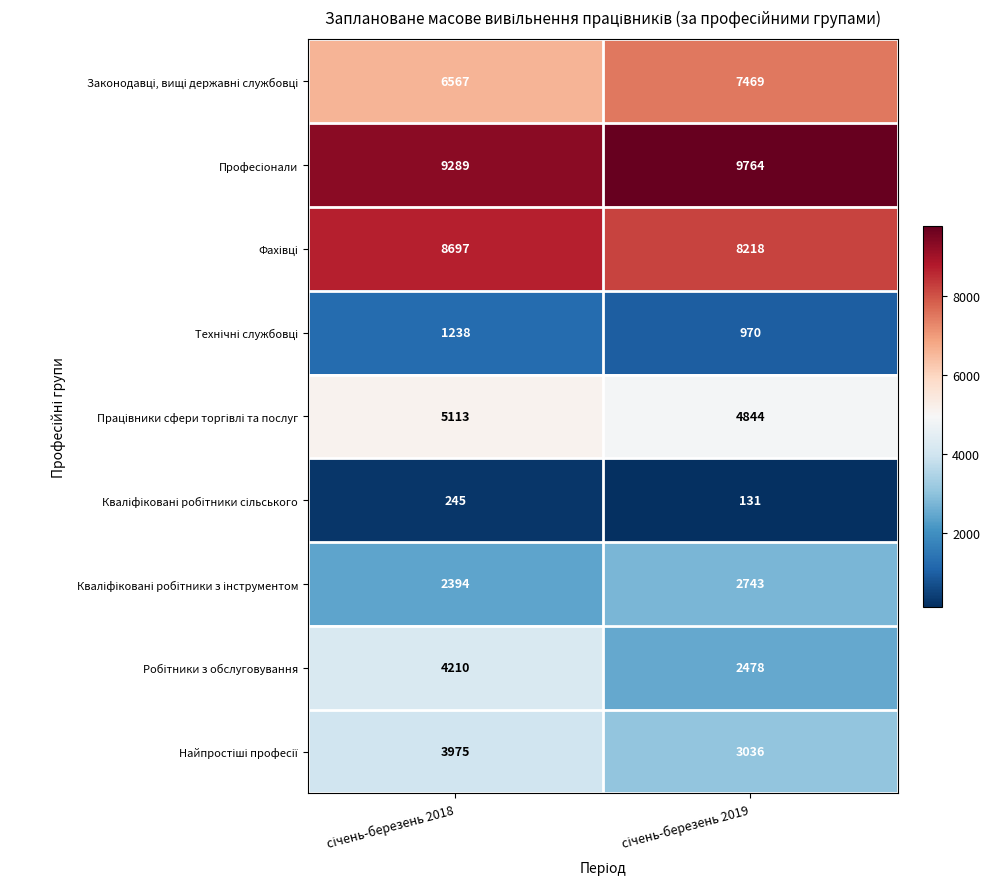

How many series are shown in this chart?

9